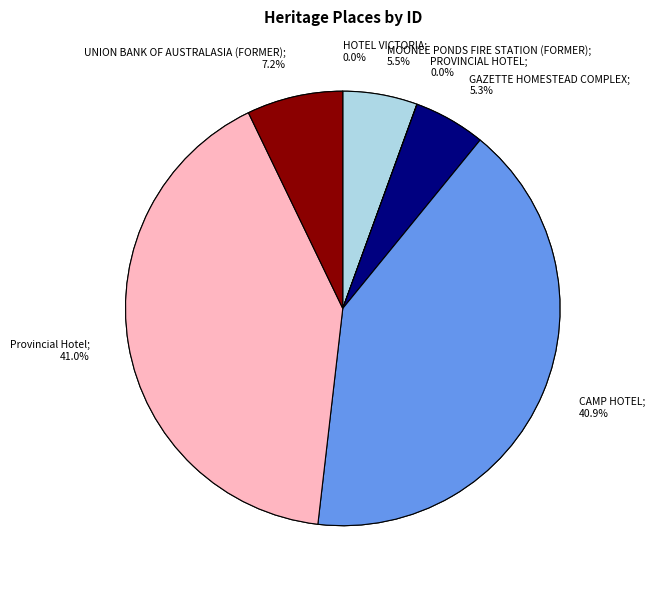

Is it true that UNION BANK OF AUSTRALASIA (FORMER) is 7% of the pie?

True